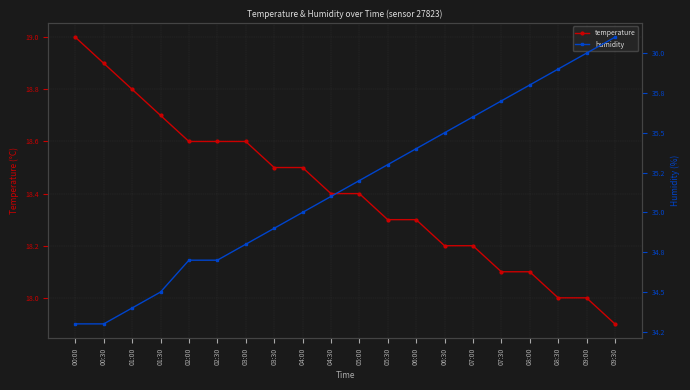

Reading left to right, extract all data points from this chart.

temperature: 00:00=19.0	00:30=18.9	01:00=18.8	01:30=18.7	02:00=18.6	02:30=18.6	03:00=18.6	03:30=18.5	04:00=18.5	04:30=18.4	05:00=18.4	05:30=18.3	06:00=18.3	06:30=18.2	07:00=18.2	07:30=18.1	08:00=18.1	08:30=18.0	09:00=18.0	09:30=17.9
humidity: 00:00=34.3	00:30=34.3	01:00=34.4	01:30=34.5	02:00=34.7	02:30=34.7	03:00=34.8	03:30=34.9	04:00=35.0	04:30=35.1	05:00=35.2	05:30=35.3	06:00=35.4	06:30=35.5	07:00=35.6	07:30=35.7	08:00=35.8	08:30=35.9	09:00=36.0	09:30=36.1